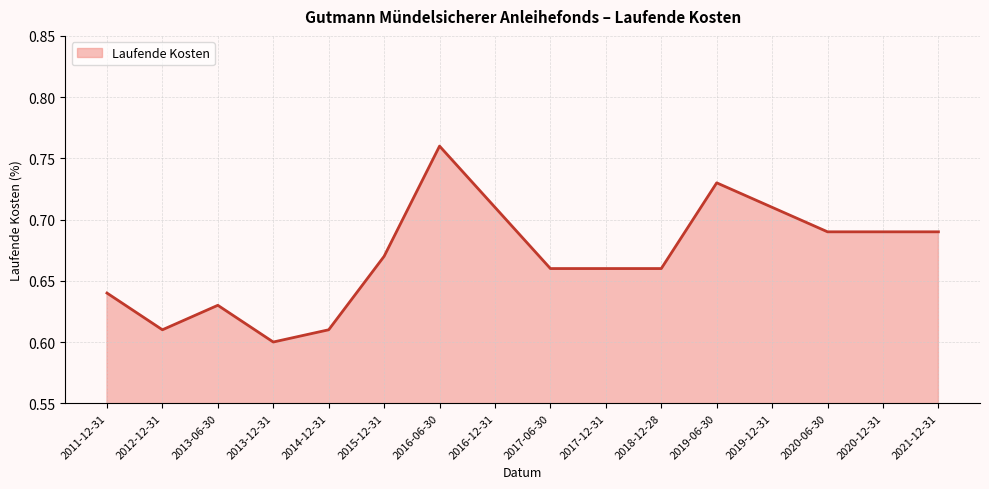

True or false: the data shows 0.7 at 2021-12-31.

True